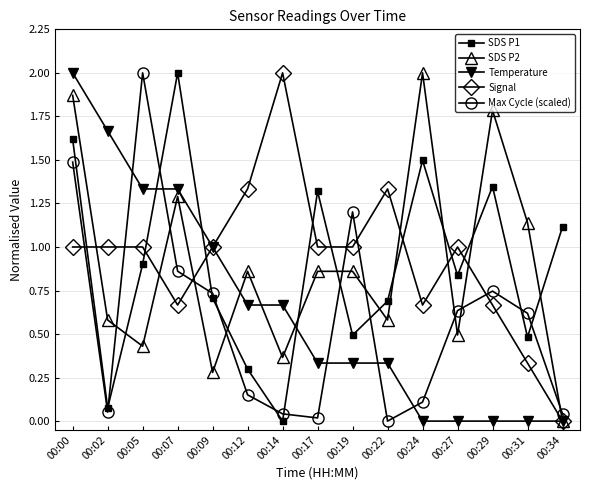

Is the value of Signal at 00:02 greater than the value of Temperature at 00:17?

Yes